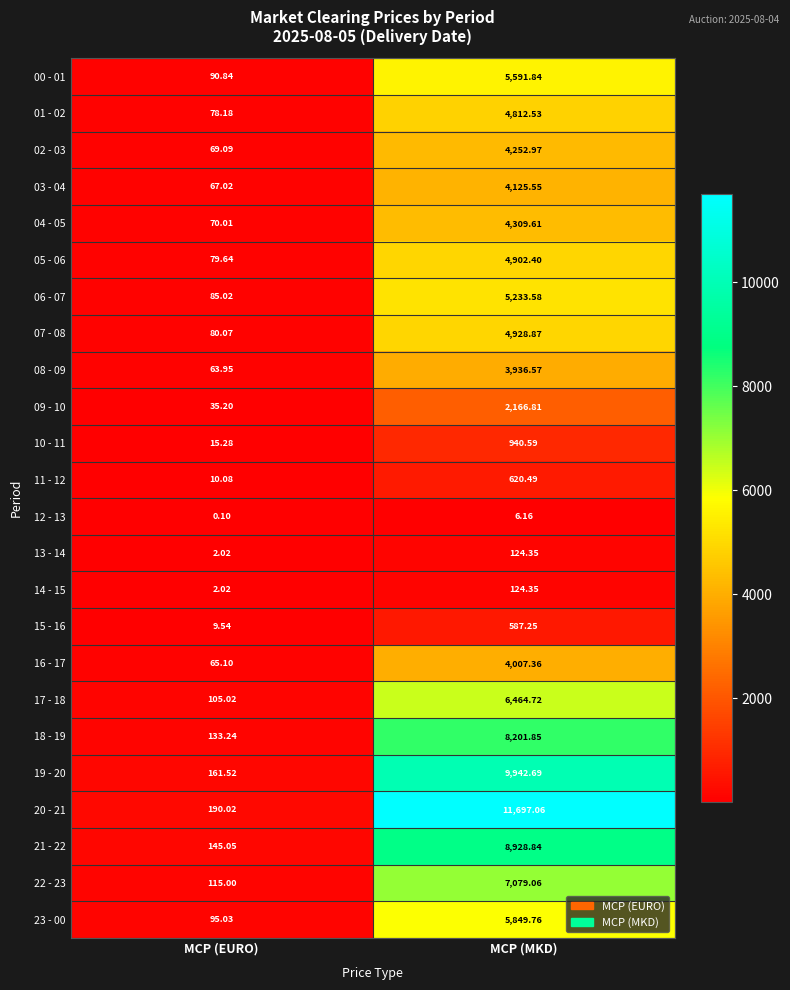

Rank the categories by 21 - 22 value from highest to lowest.

MCP (MKD), MCP (EURO)